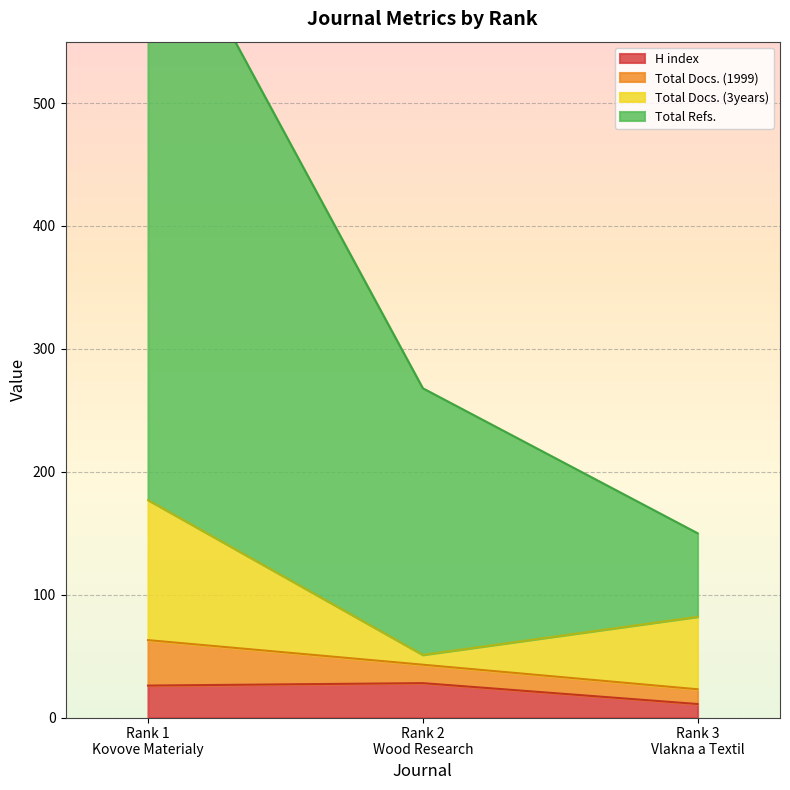

The value of Total Refs. at Rank 3
Vlakna a Textil is 23. True or false?

True